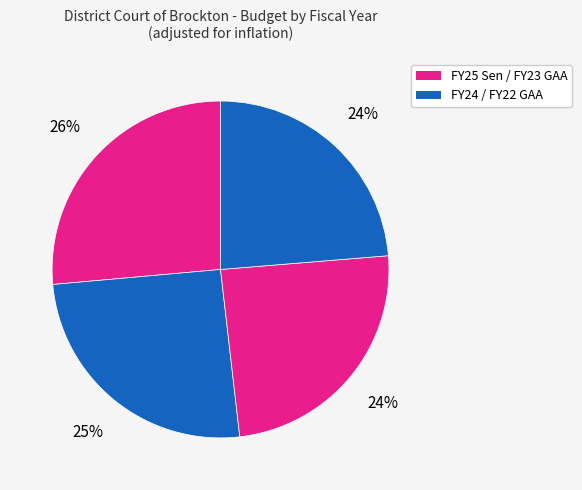

Count the number of slices in the pie.

4